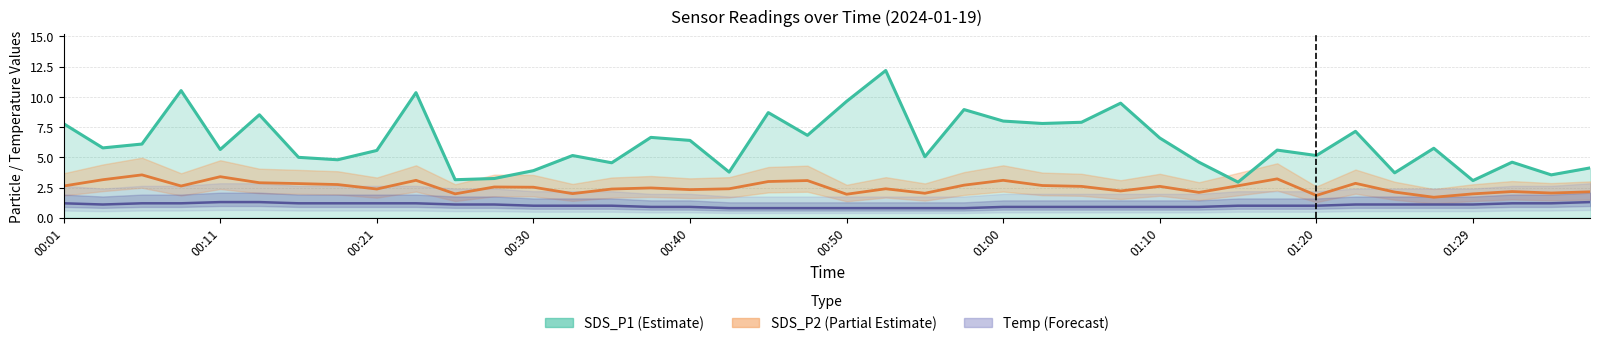

Reading left to right, transcribe all the data shown in this chart.

SDS_P1: 7.8	5.8	6.1	10.5	5.7	8.5	5.0	4.8	5.6	10.3	3.1	3.2	3.9	5.2	4.5	6.7	6.4	3.8	8.7	6.8	9.6	12.2	5.0	8.9	8.0	7.8	7.9	9.5	6.6	4.6	3.0	5.6	5.2	7.2	3.7	5.8	3.1	4.6	3.5	4.1
SDS_P2: 2.6	3.1	3.5	2.6	3.4	2.9	2.8	2.8	2.4	3.1	2.0	2.5	2.5	2.0	2.4	2.5	2.3	2.4	3.0	3.1	1.9	2.4	2.0	2.7	3.1	2.7	2.6	2.2	2.6	2.1	2.6	3.2	1.9	2.9	2.1	1.7	2.0	2.2	2.0	2.1
Temp: 1.2	1.1	1.2	1.2	1.3	1.3	1.2	1.2	1.2	1.2	1.1	1.1	1.0	1.0	1.0	0.9	0.9	0.8	0.8	0.8	0.8	0.8	0.8	0.8	0.9	0.9	0.9	0.9	0.9	0.9	1.0	1.0	1.0	1.1	1.1	1.1	1.1	1.2	1.2	1.3